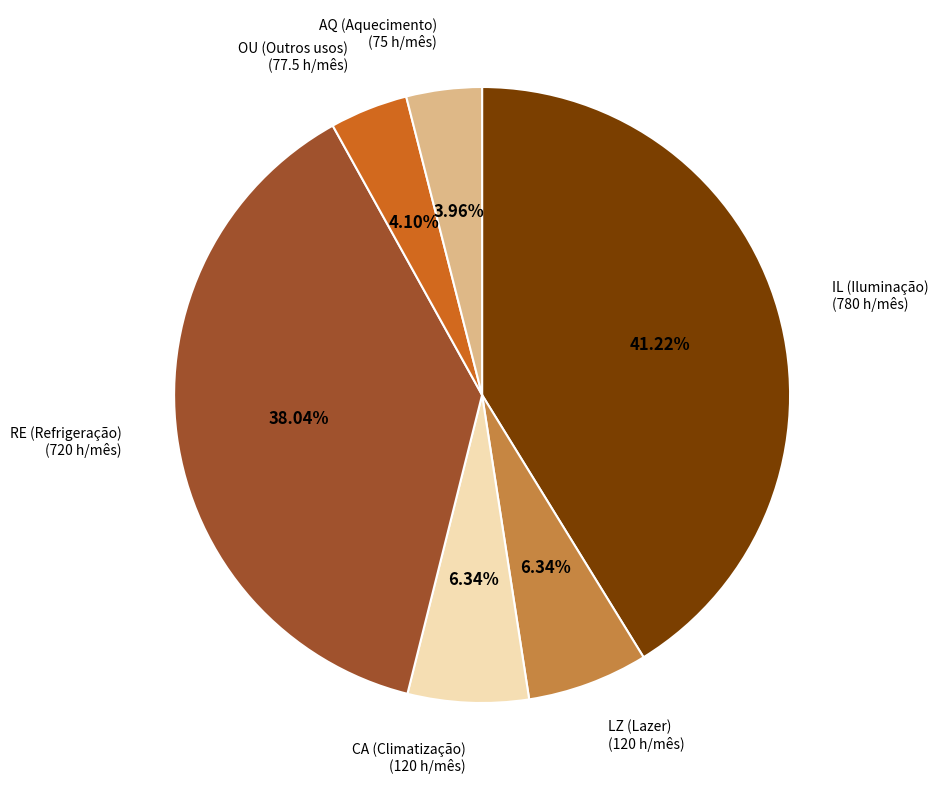

How many slices are in this pie chart?

6